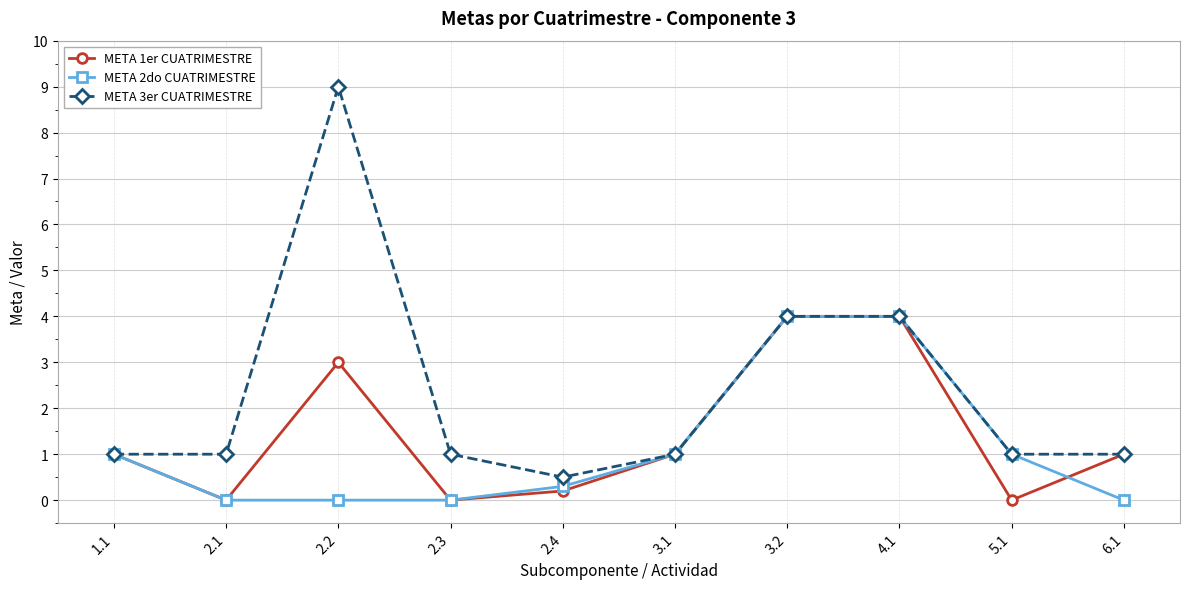

Which series has the largest range (max minus min)?

META 3er CUATRIMESTRE